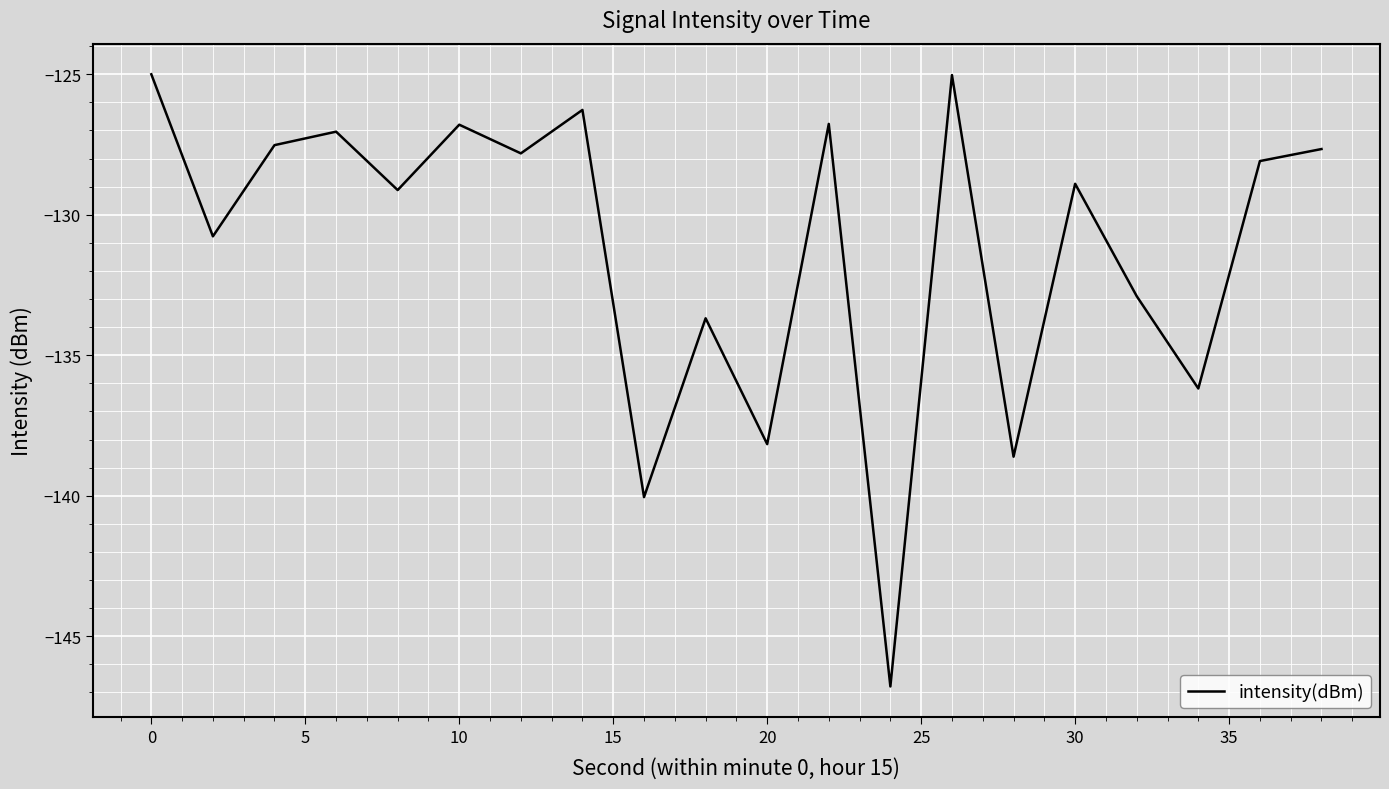

How many categories are shown in the chart?

20